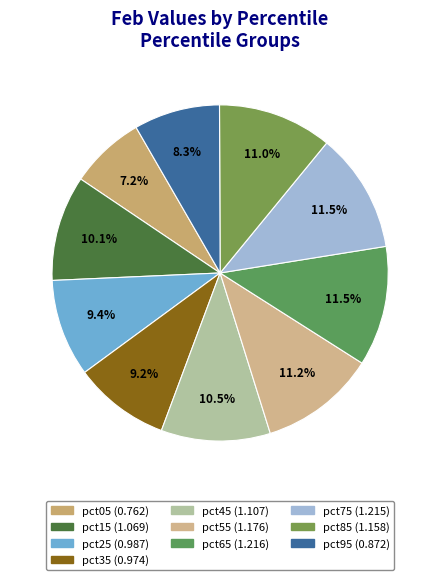

To the nearest percent, what is the difference between the largest and smallest slice percentages?

4%